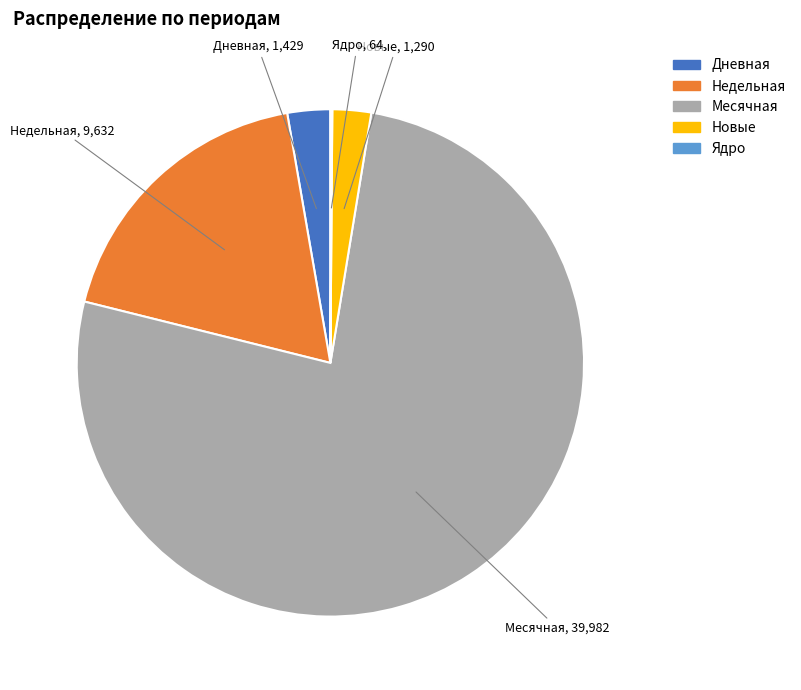

Is there a majority slice in this chart?

Yes